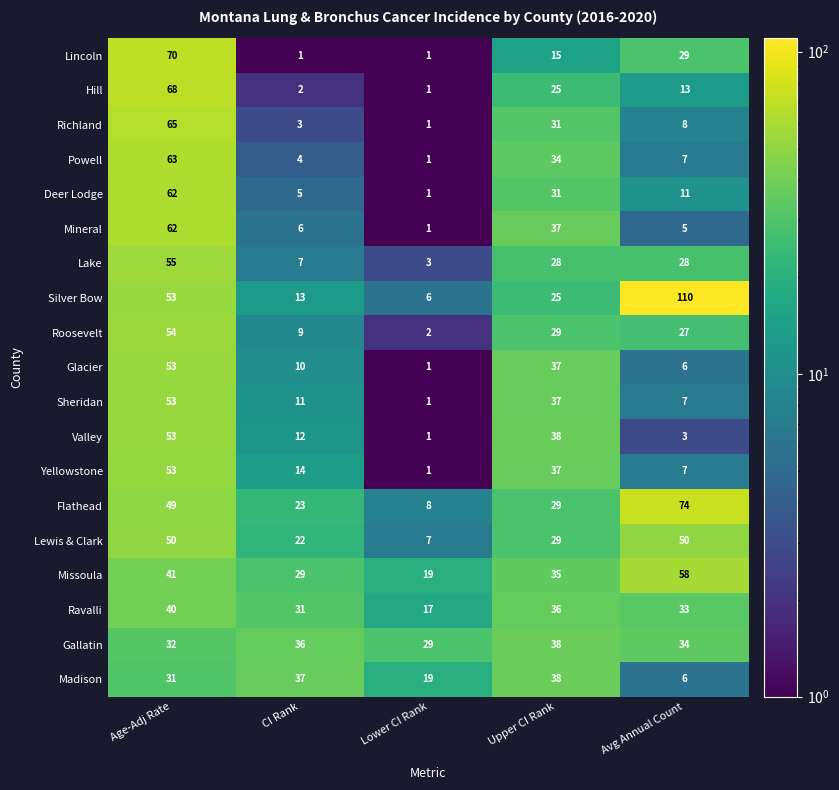

What is the highest value of the Sheridan series?

53